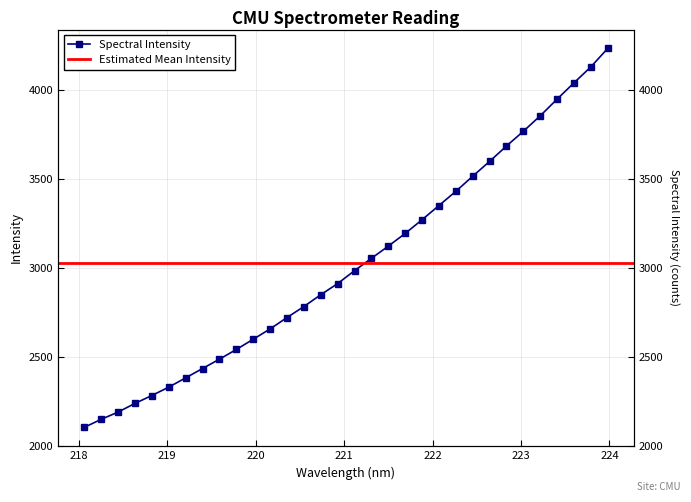

Is it true that the value at 222.4538 is 3514.4?

True